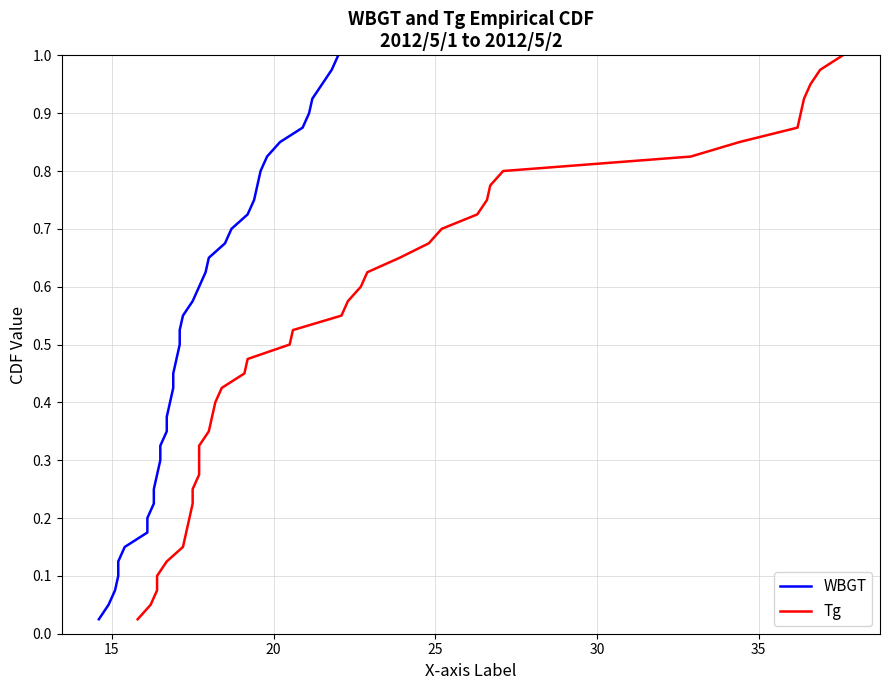

What is the sum of all Tg values?

20.5